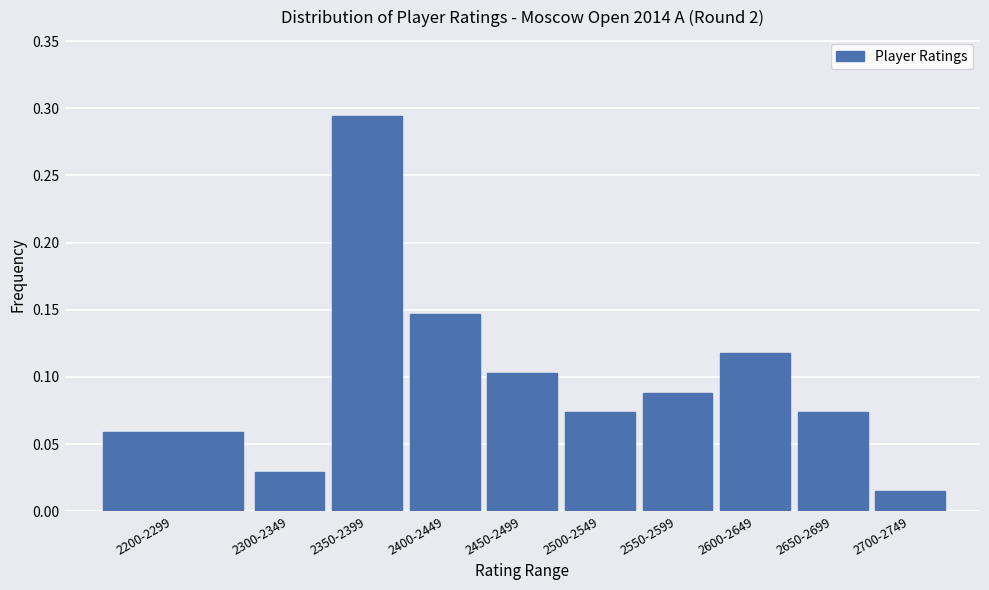

Which category has the lowest value across all series?

2700-2749